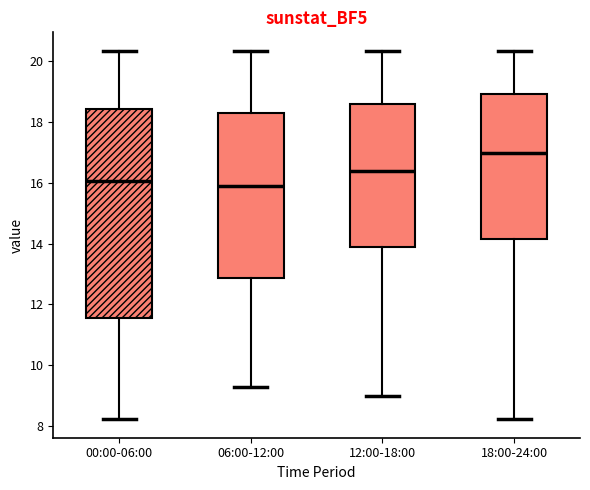

Which box has the highest median line?

18:00-24:00